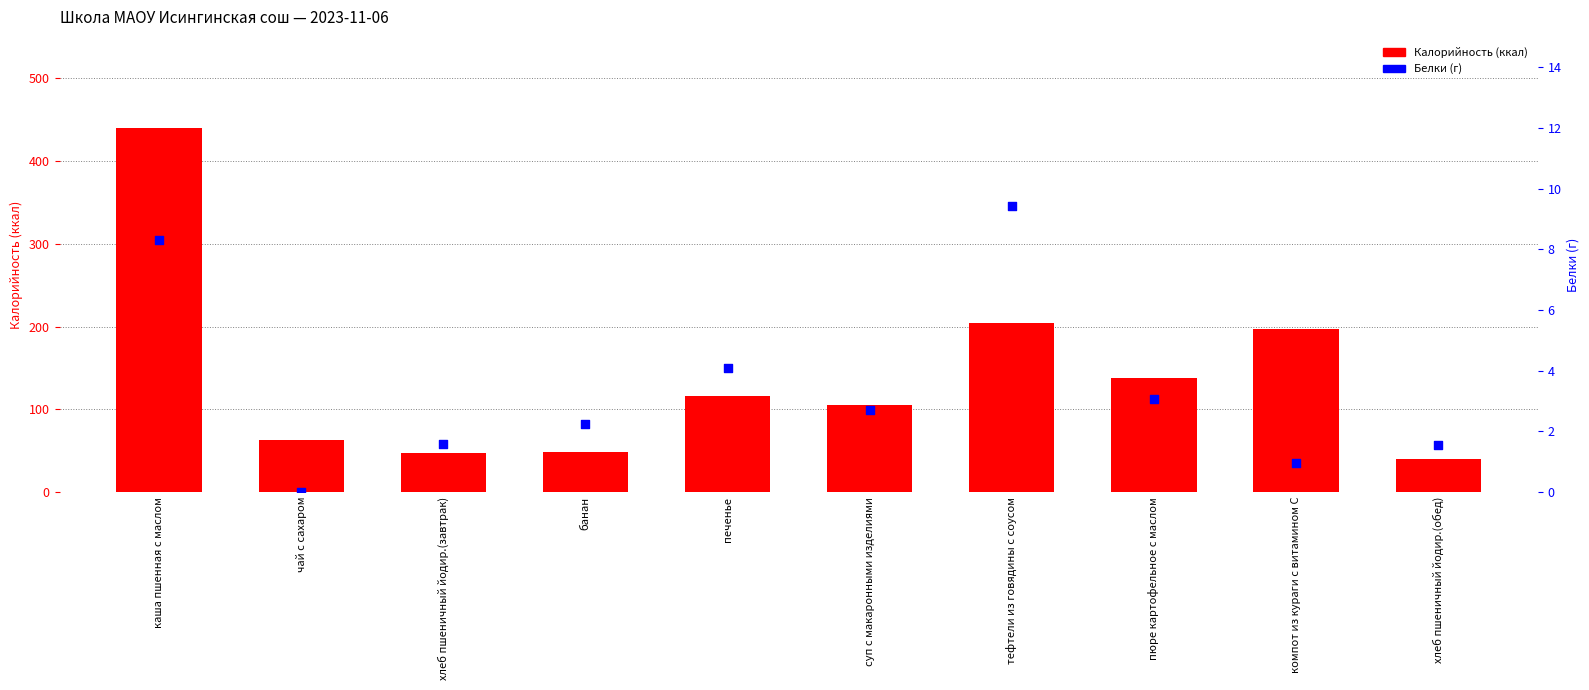

At which category is the sum across all series the highest?

каша пшенная с маслом